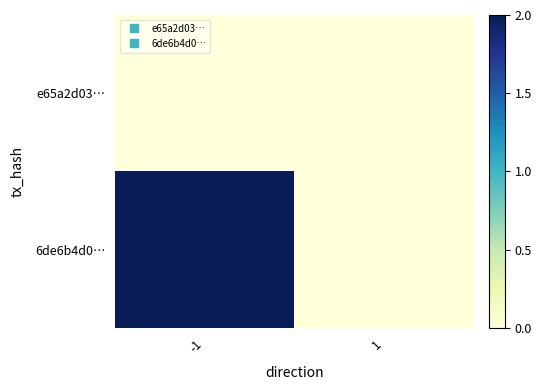

Rank the series at -1 from lowest to highest value.

e65a2d03…, 6de6b4d0…